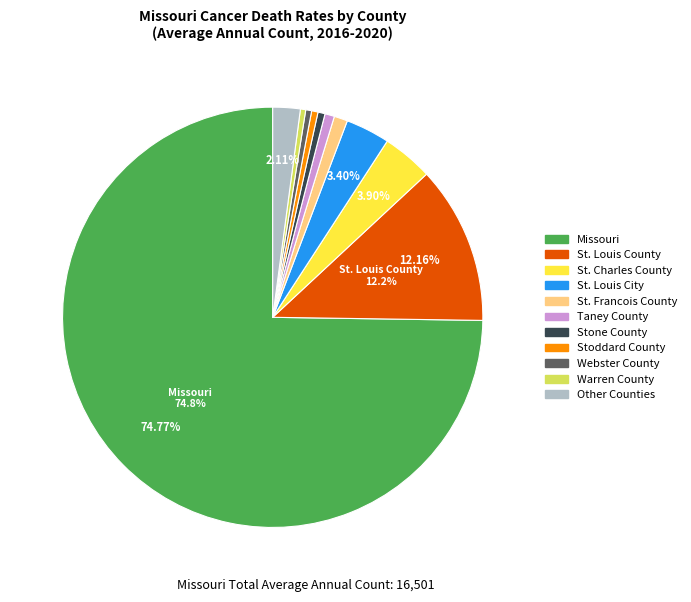

Which slice is the largest?

Missouri